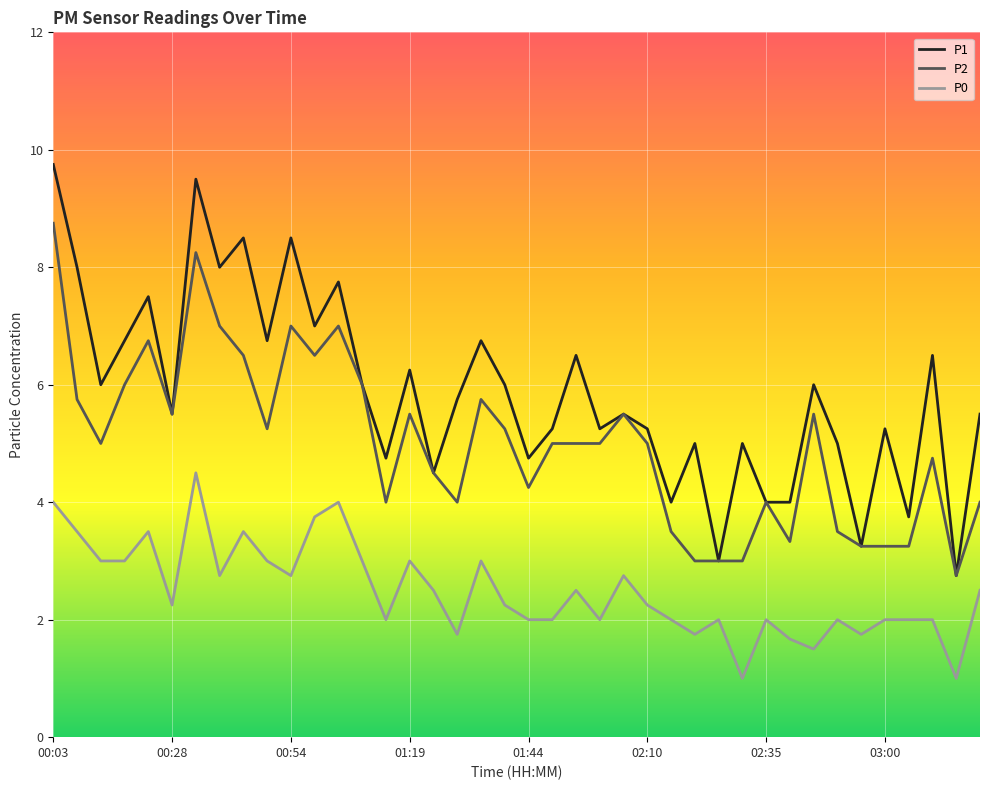

True or false: P0 and P2 cross at least once.

False